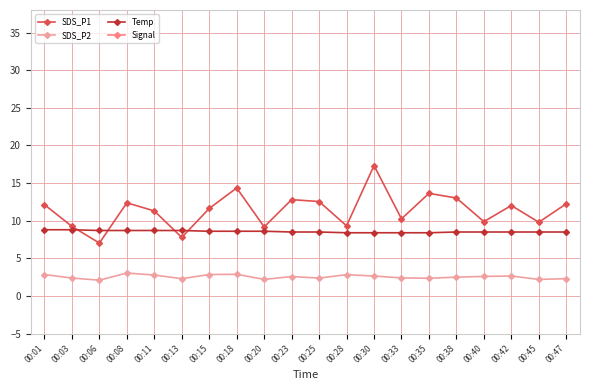

Where does the SDS_P1 series first go above 12?

00:01